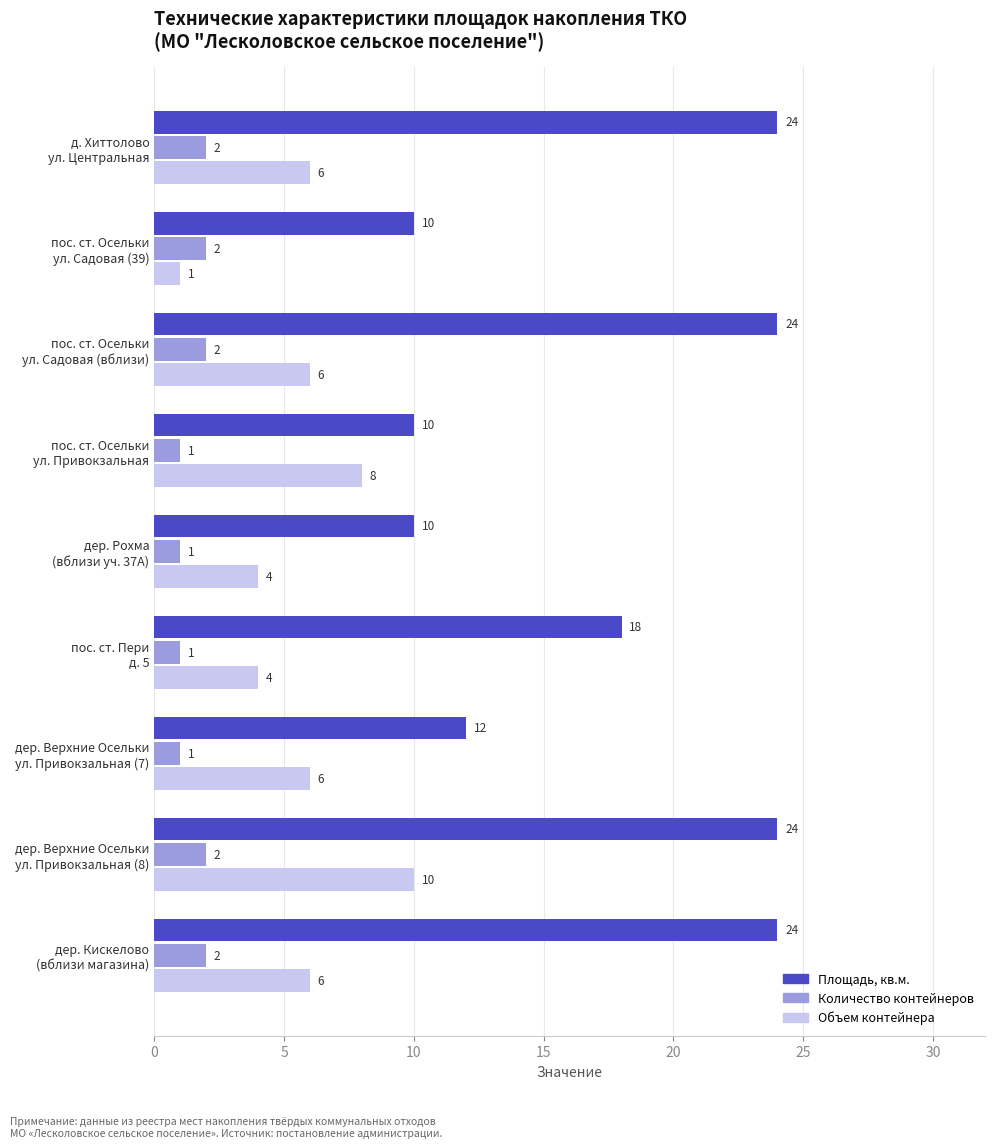

At how many categories does at least one series exceed 20?

4